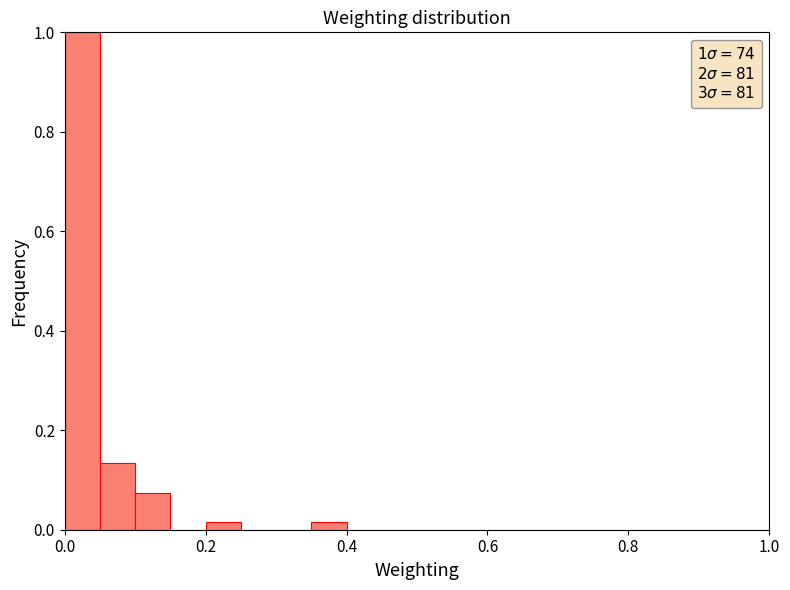

Read against the x-axis, roughly where is the centre of the tallest bar?

0.02